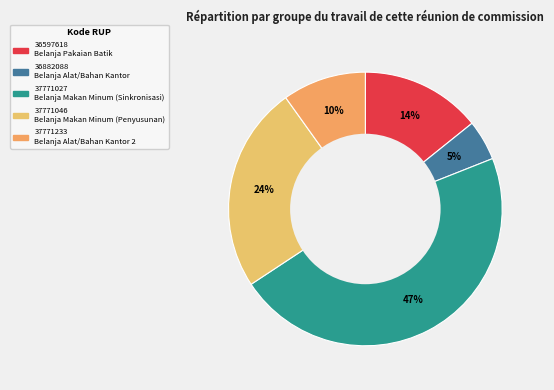

The 36597618 slice represents 23% of the pie. True or false?

False